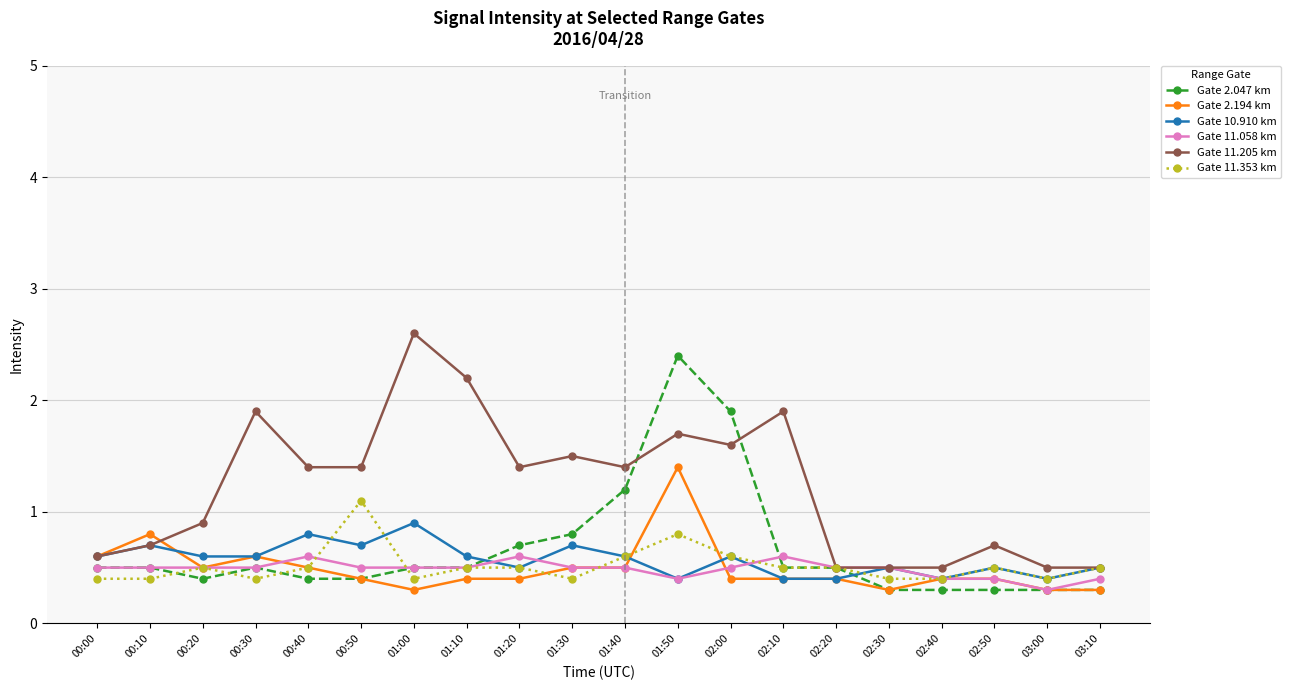

Reading left to right, what are all the values shown in this chart?

Gate 2.047 km: 0.5	0.5	0.4	0.5	0.4	0.4	0.5	0.5	0.7	0.8	1.2	2.4	1.9	0.5	0.5	0.3	0.3	0.3	0.3	0.3
Gate 2.194 km: 0.6	0.8	0.5	0.6	0.5	0.4	0.3	0.4	0.4	0.5	0.5	1.4	0.4	0.4	0.4	0.3	0.4	0.4	0.3	0.3
Gate 10.910 km: 0.6	0.7	0.6	0.6	0.8	0.7	0.9	0.6	0.5	0.7	0.6	0.4	0.6	0.4	0.4	0.5	0.4	0.5	0.4	0.5
Gate 11.058 km: 0.5	0.5	0.5	0.5	0.6	0.5	0.5	0.5	0.6	0.5	0.5	0.4	0.5	0.6	0.5	0.5	0.4	0.4	0.3	0.4
Gate 11.205 km: 0.6	0.7	0.9	1.9	1.4	1.4	2.6	2.2	1.4	1.5	1.4	1.7	1.6	1.9	0.5	0.5	0.5	0.7	0.5	0.5
Gate 11.353 km: 0.4	0.4	0.5	0.4	0.5	1.1	0.4	0.5	0.5	0.4	0.6	0.8	0.6	0.5	0.5	0.4	0.4	0.5	0.4	0.5